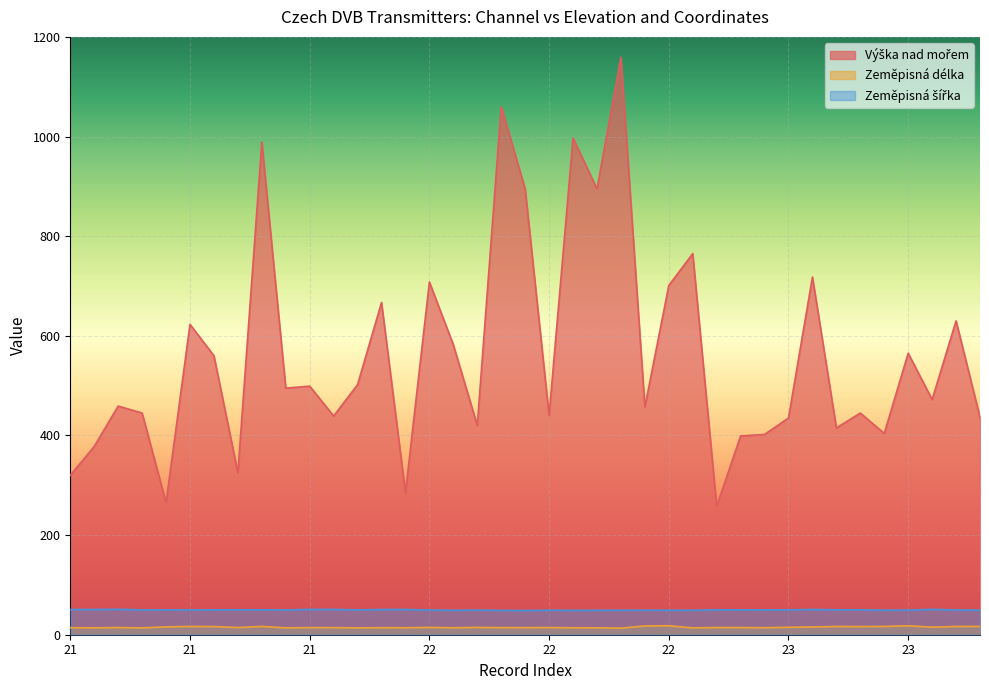

What is the value of the Zeměpisná šířka point at the 37th from the left?

50.1